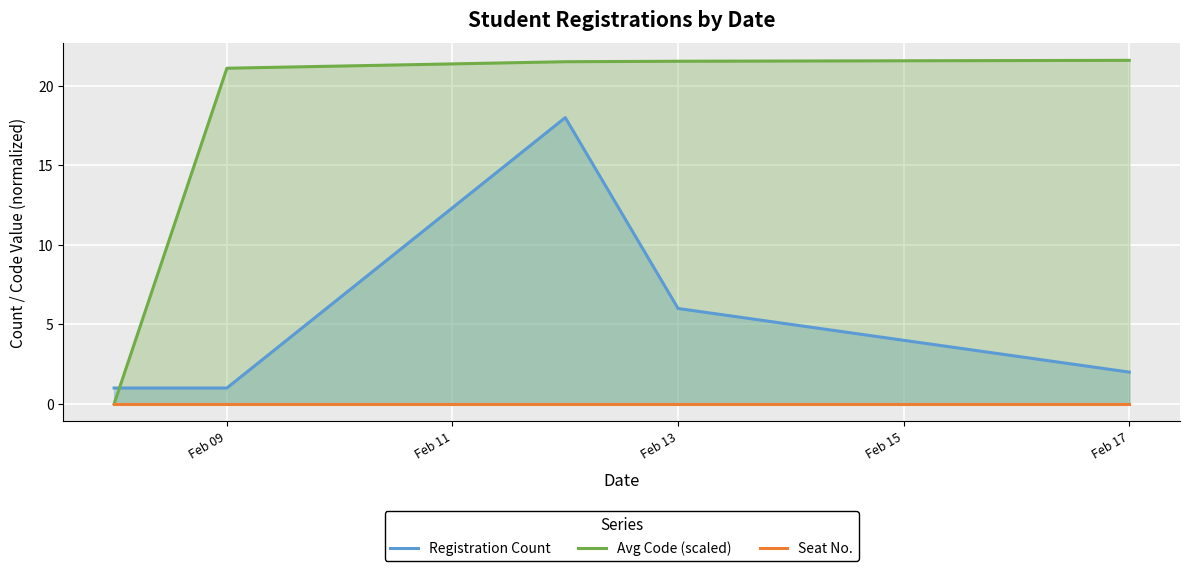

How many times do Registration Count and Avg Code (scaled) cross each other?

1